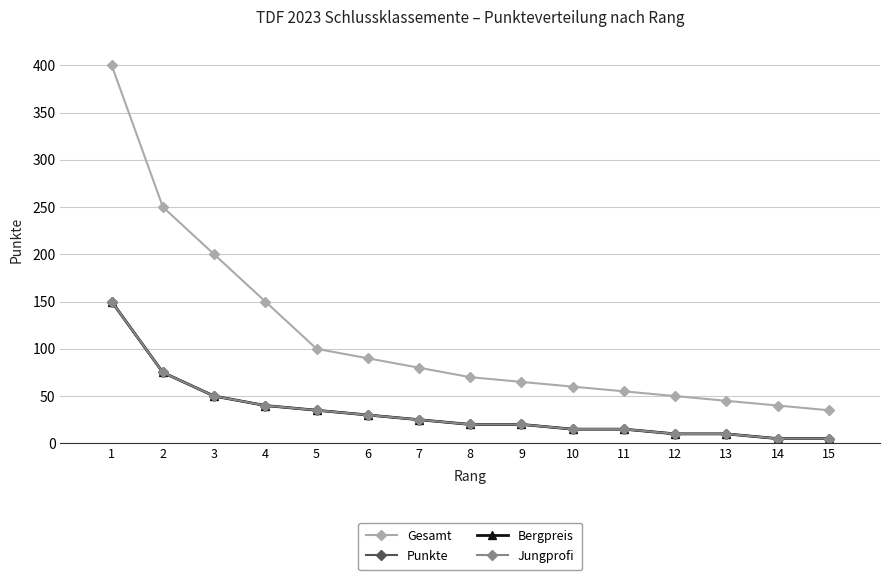

What is the value of the Bergpreis point at the 7th from the left?

25